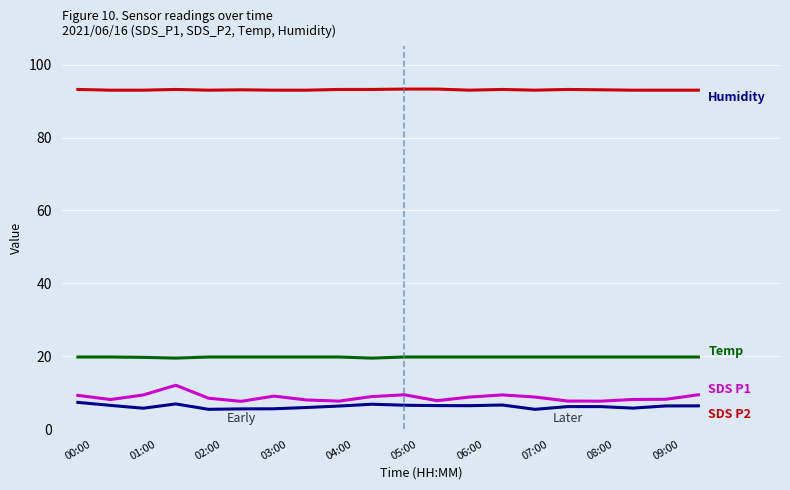

What is the maximum value shown in the chart?

93.3